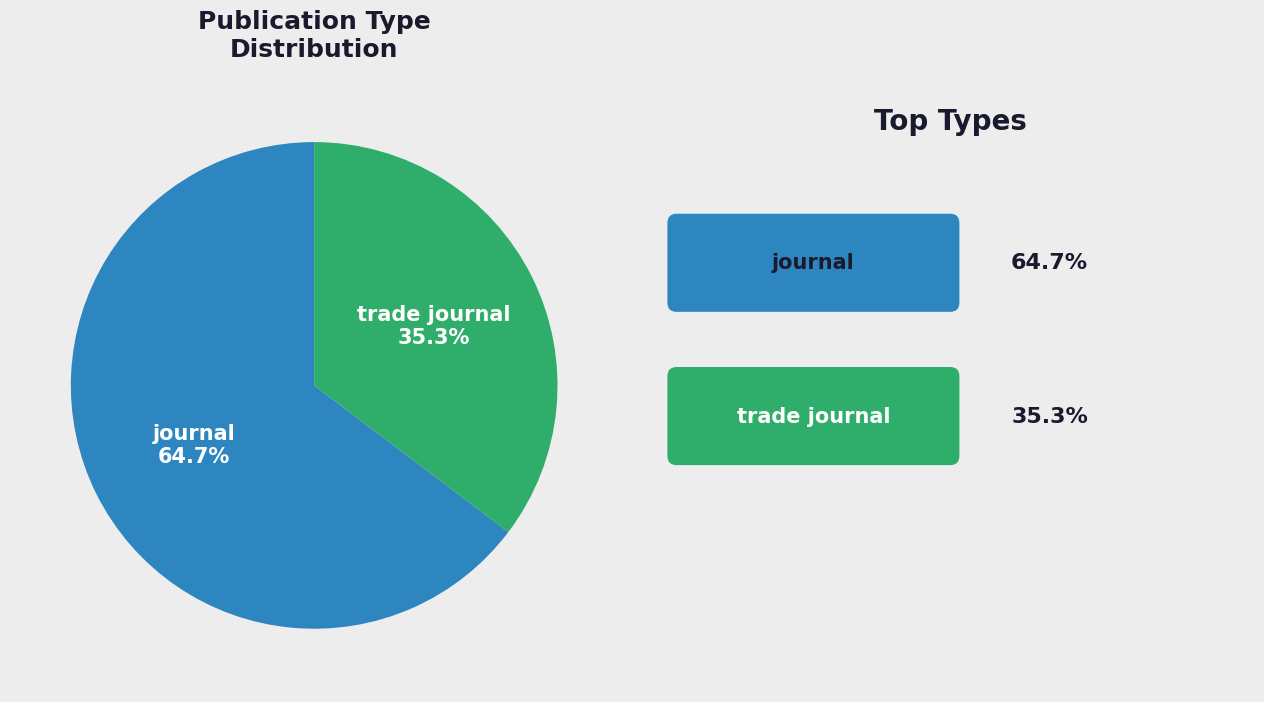

What is the majority slice?

journal